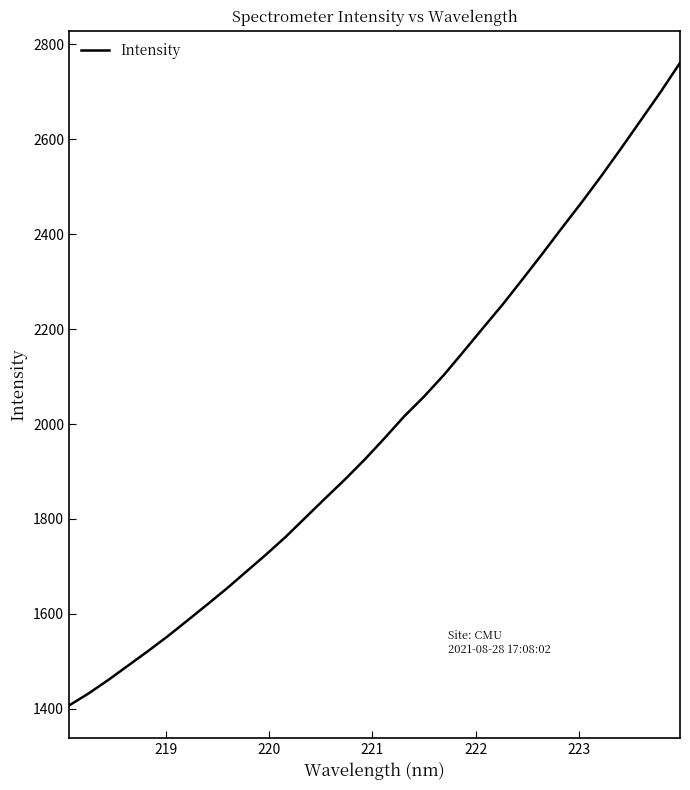

What is the minimum value shown in the chart?

1406.8